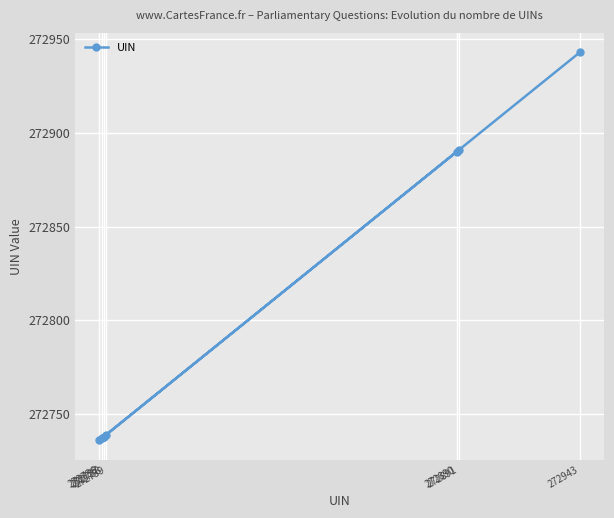

Reading left to right, what are all the values shown in this chart?

272736=272736	272737=272737	272738=272738	272739=272739	272890=272890	272891=272891	272943=272943